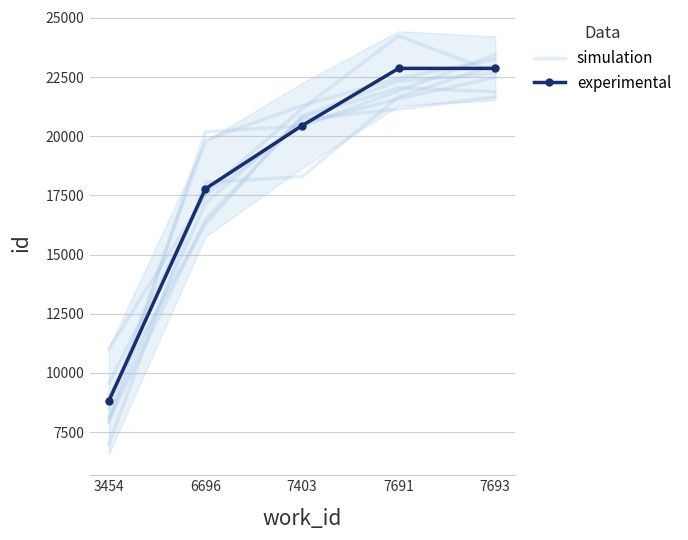

List the labels in order of experimental value, largest first.

7693, 7691, 7403, 6696, 3454